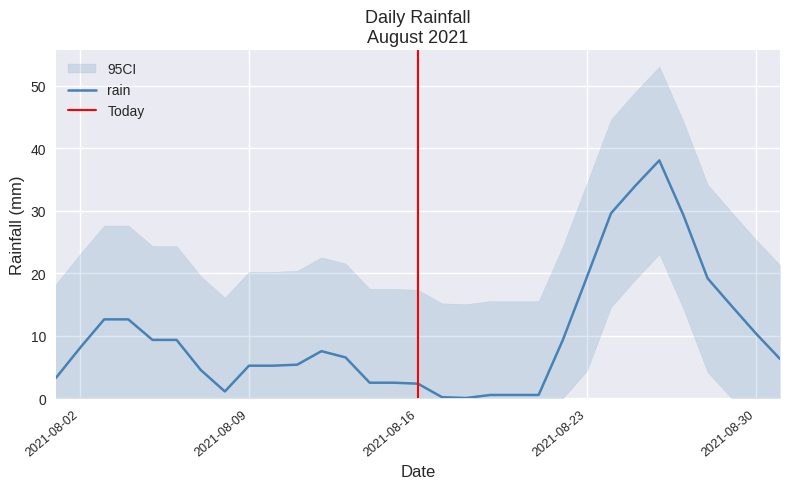

What is the maximum value for rain?

38.0